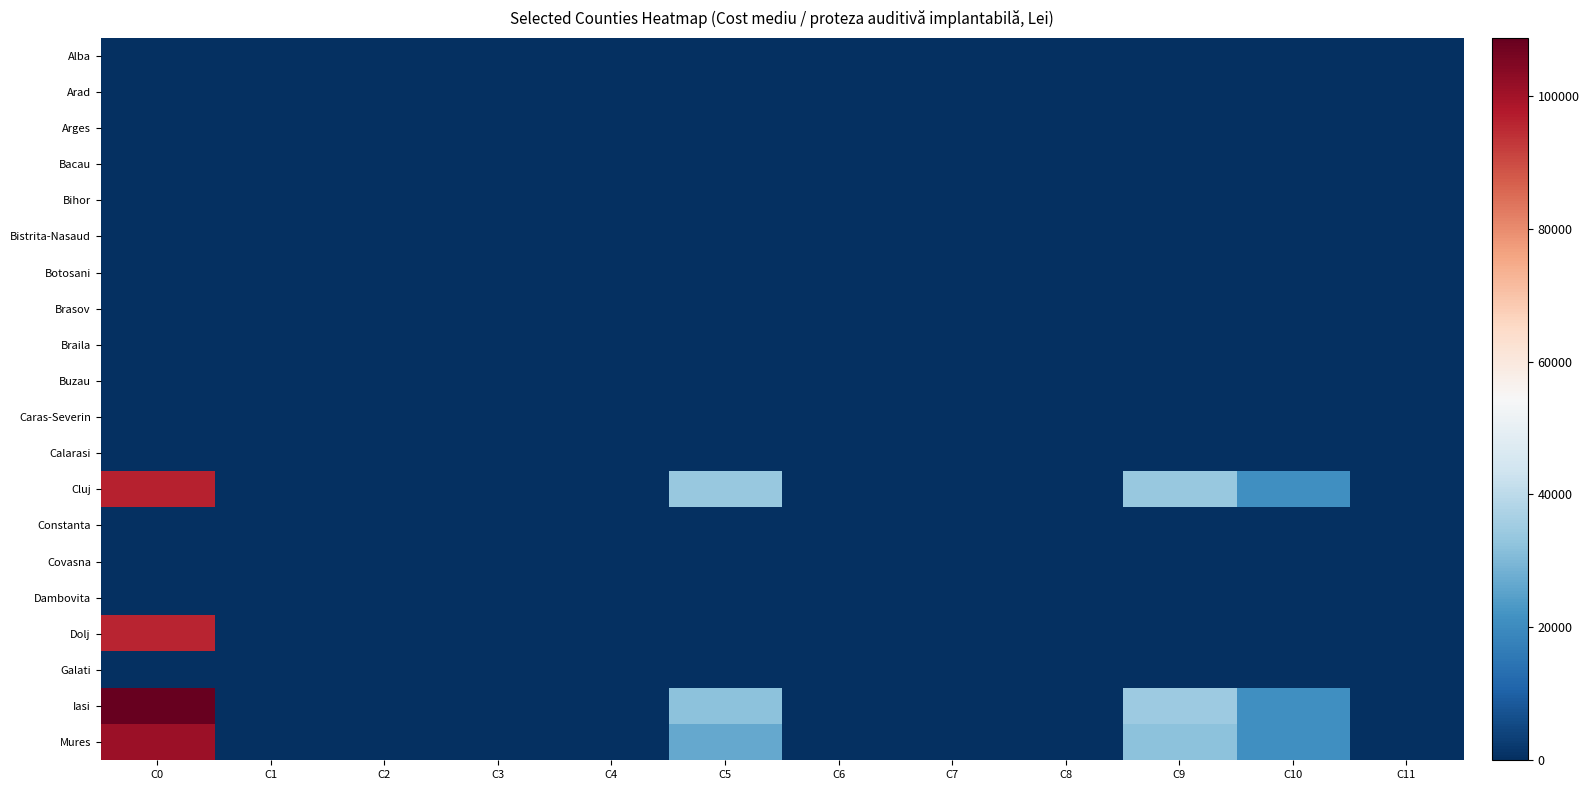

What is the total value across all series at C10?

62979.2